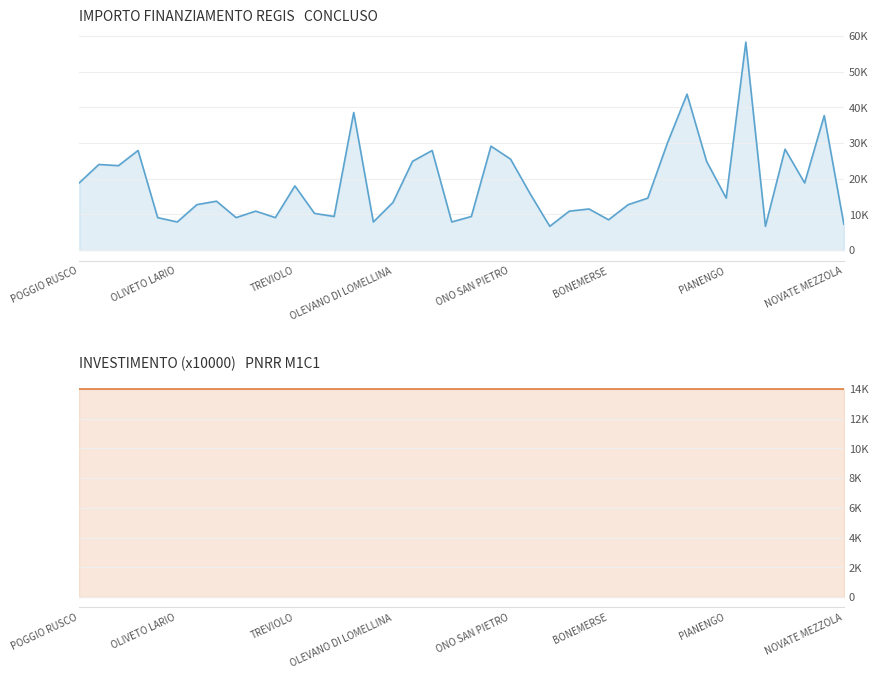

Rank the series by their average value, from highest to lowest.

IMPORTO FINANZIAMENTO REGIS, INVESTIMENTO (x10000)